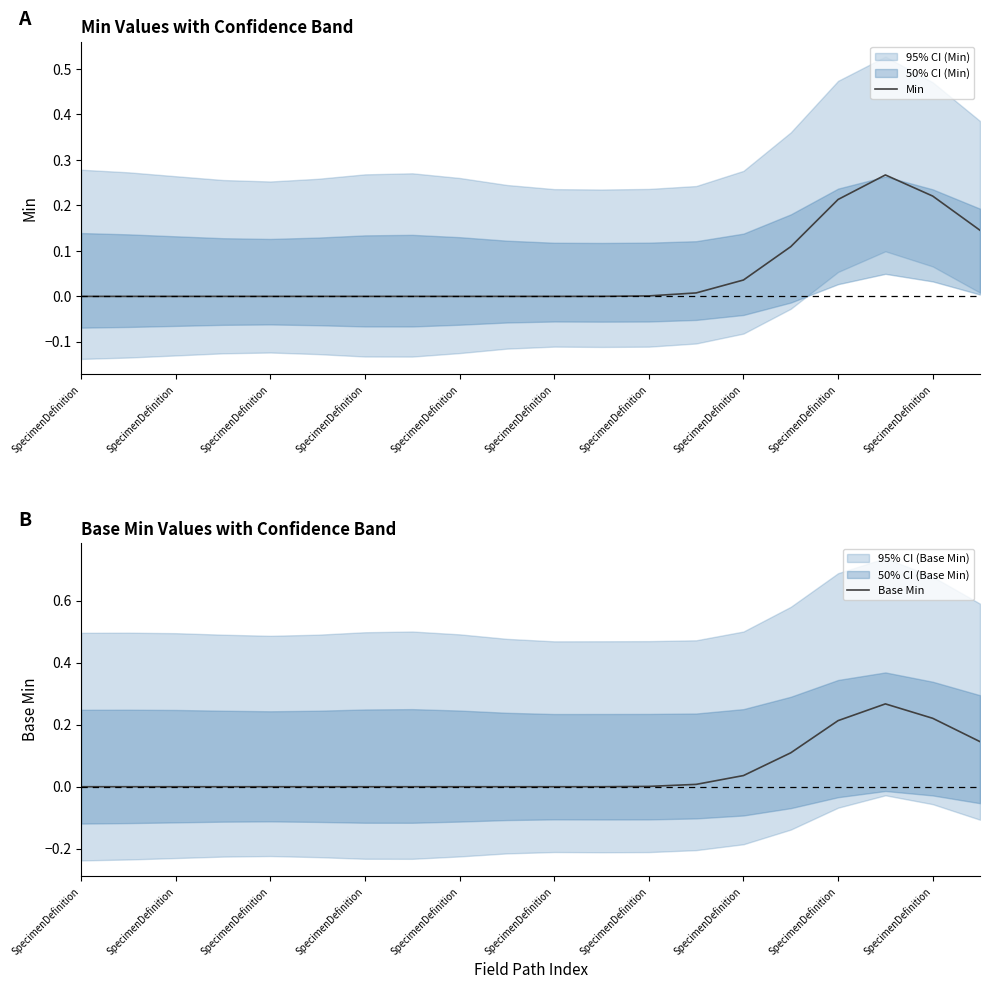

How many data points in Min are above 0?

9